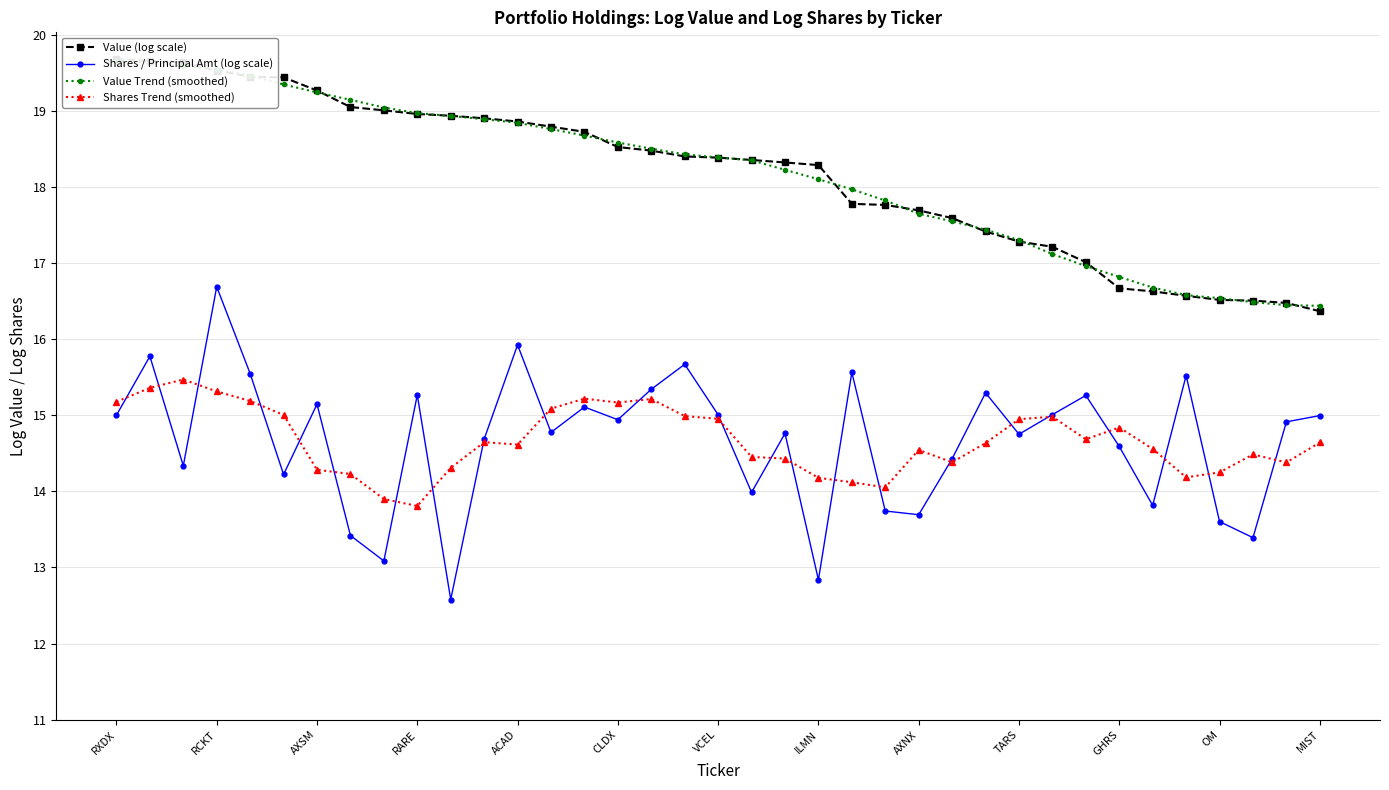

How many interior local valleys does the Shares / Principal Amt (log scale) series have?

12